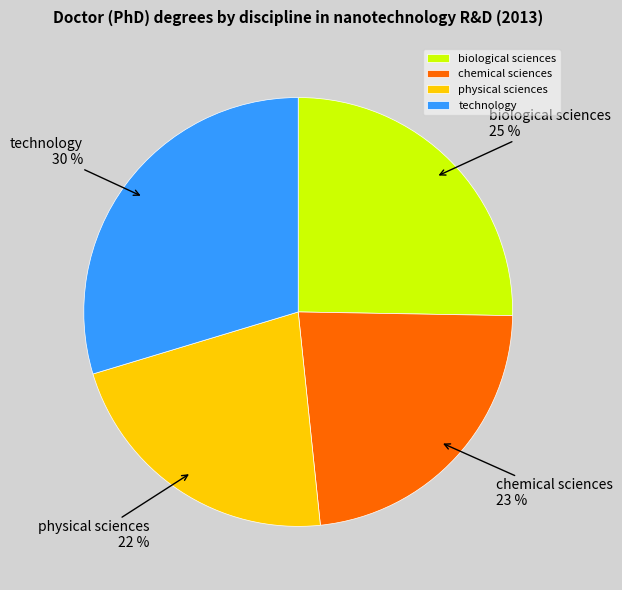

Which slice is the smallest?

physical sciences